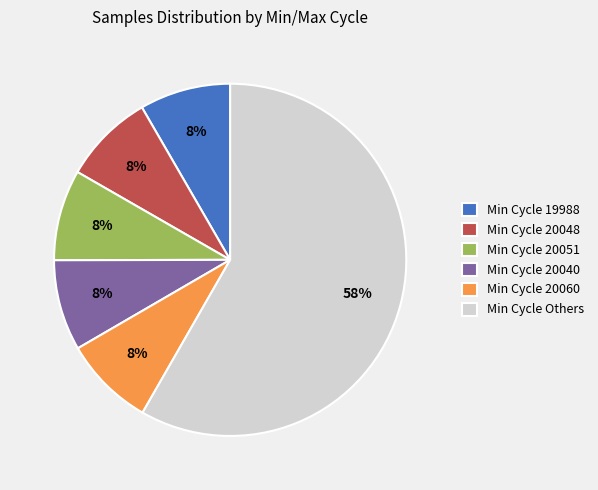

Which has a higher value, Min Cycle 20040 or Min Cycle Others?

Min Cycle Others